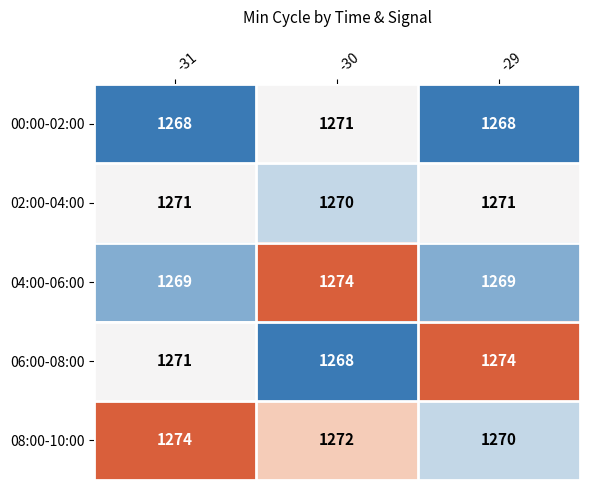

At which label does 08:00-10:00 reach its peak?

-31